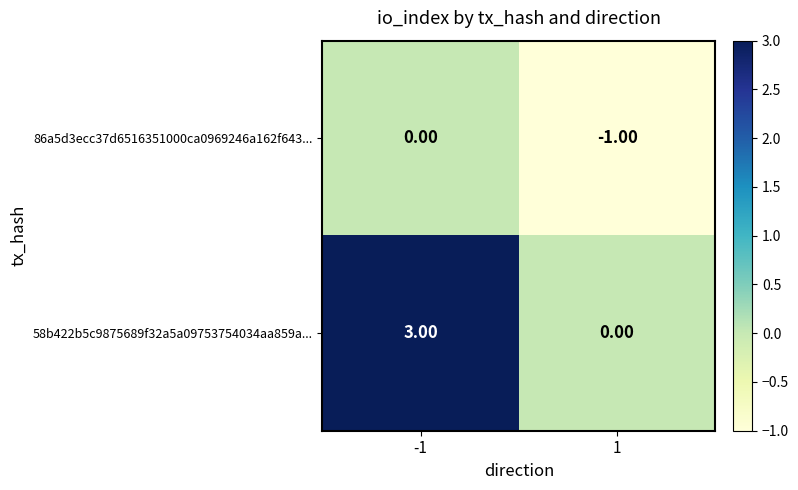

What is the difference between the maximum and minimum values in the 58b422b5c9875689f32a5a09753754034aa859a... series?

3